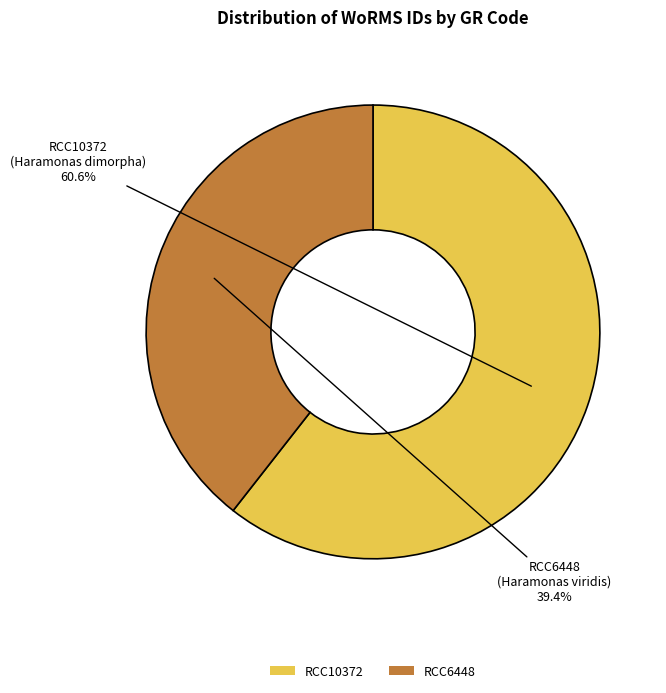

Which category has the biggest portion of the pie?

RCC10372